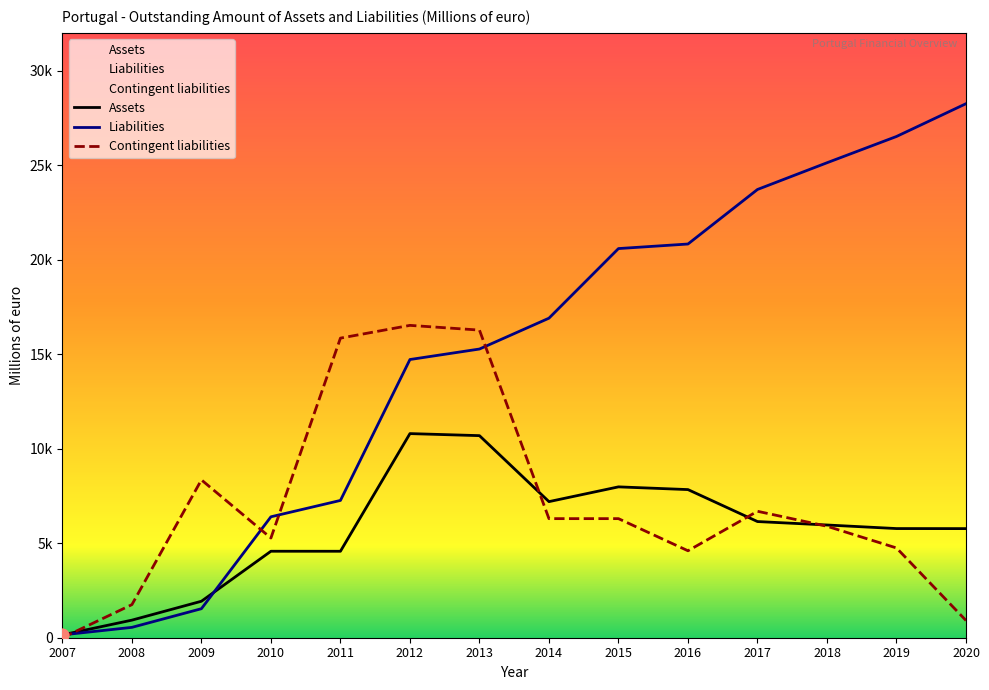

At how many categories does at least one series exceed 1016?

13